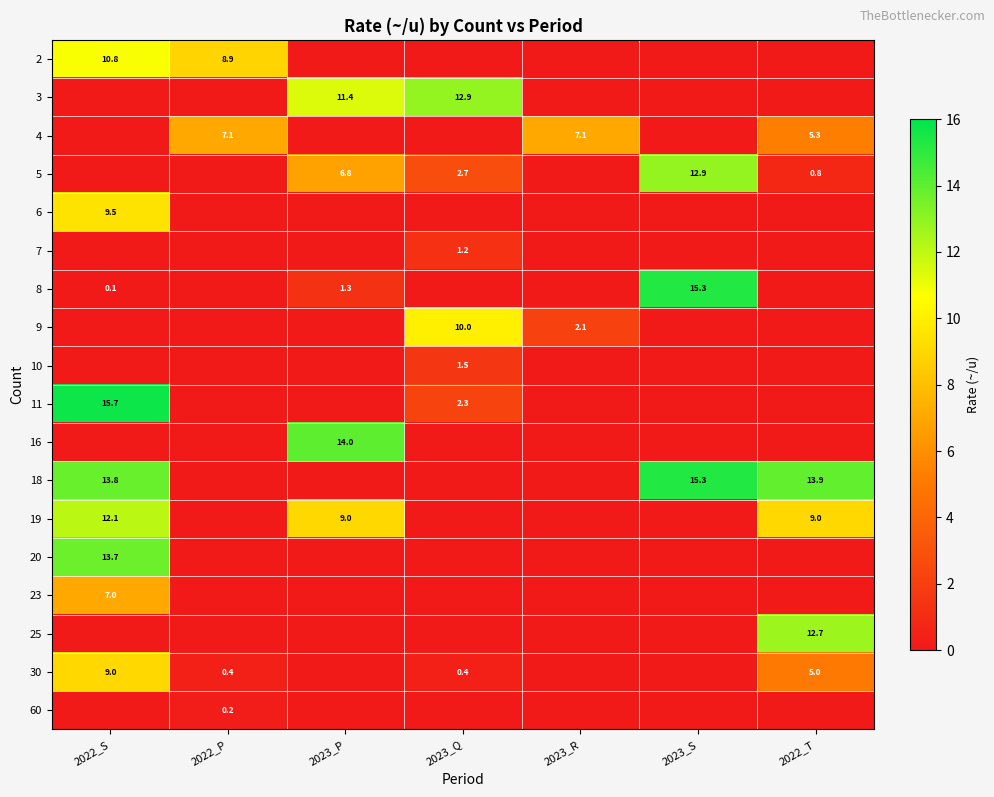

The value of 6 at 2022_S is 3.8. True or false?

False